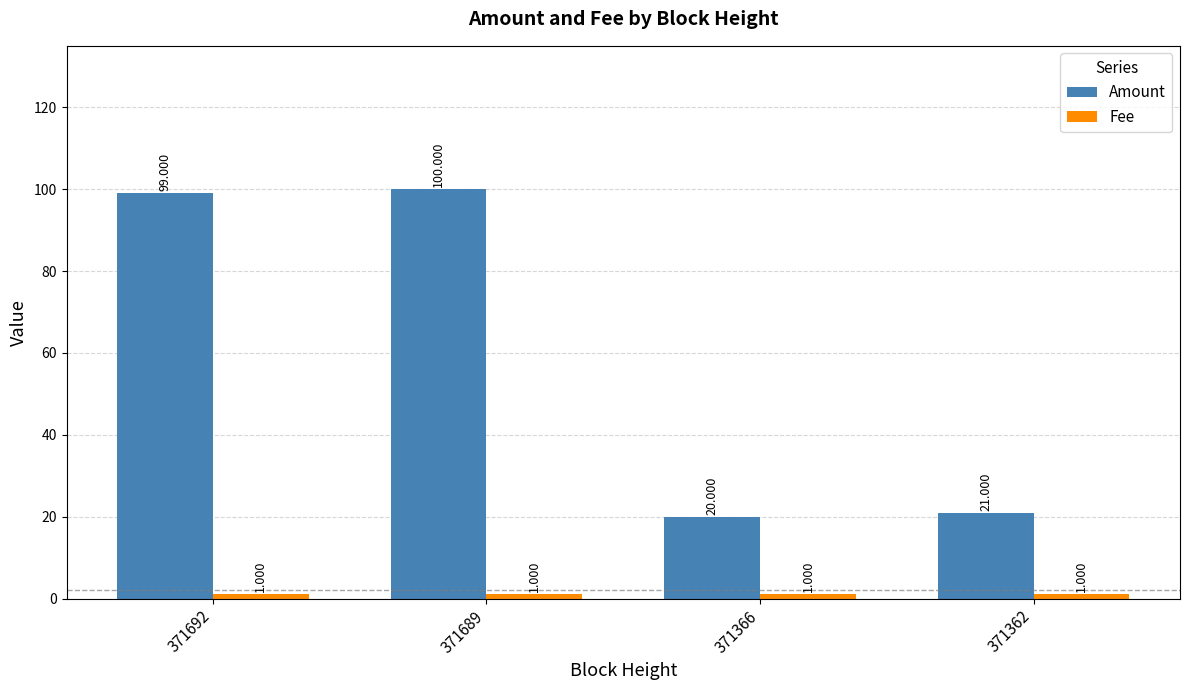

Between 371692 and 371366, which series saw the biggest shift?

Amount